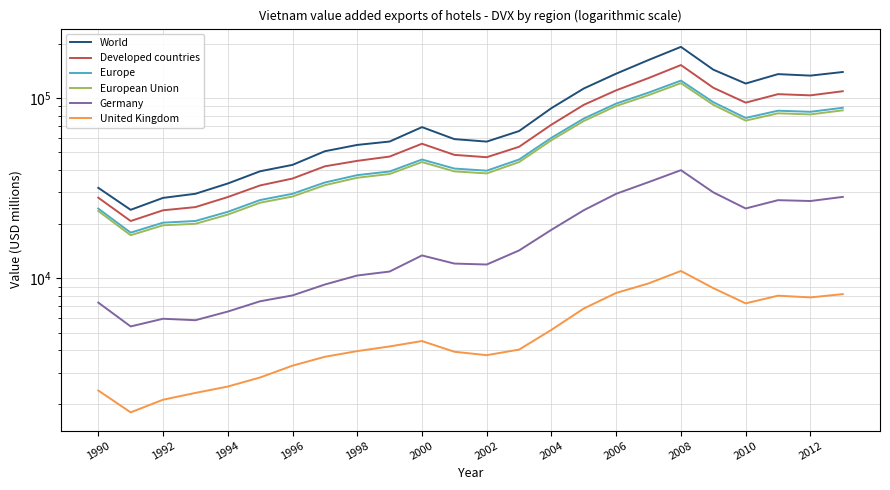

What are all the series names shown in the legend?

World, Developed countries, Europe, European Union, Germany, United Kingdom